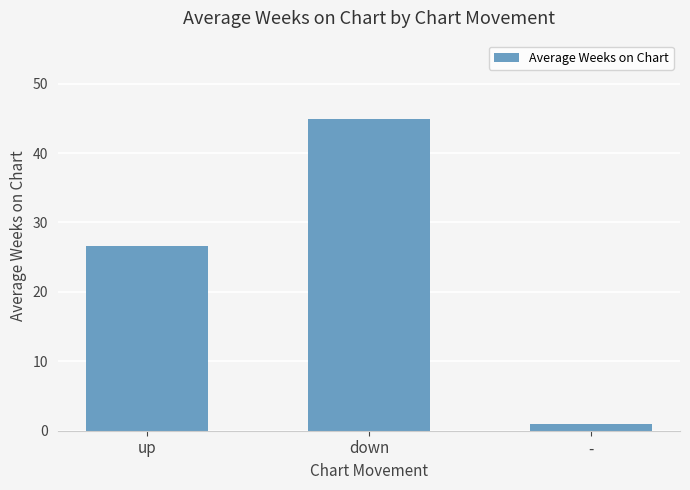

How many data points are less than 26?

1